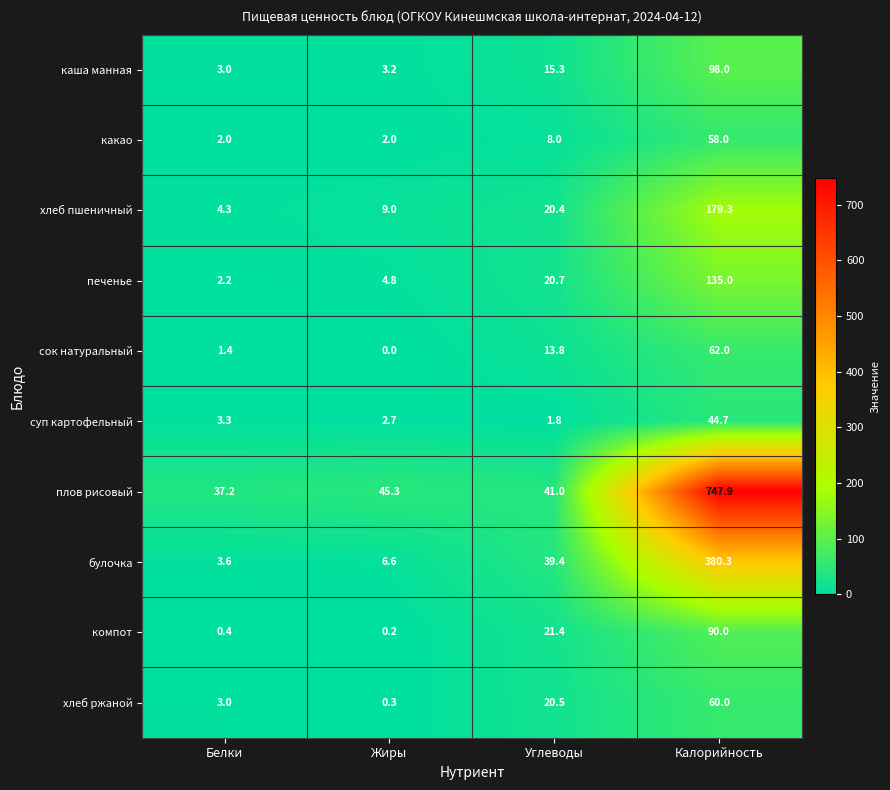

Between Жиры and Углеводы, which series saw the biggest shift?

булочка